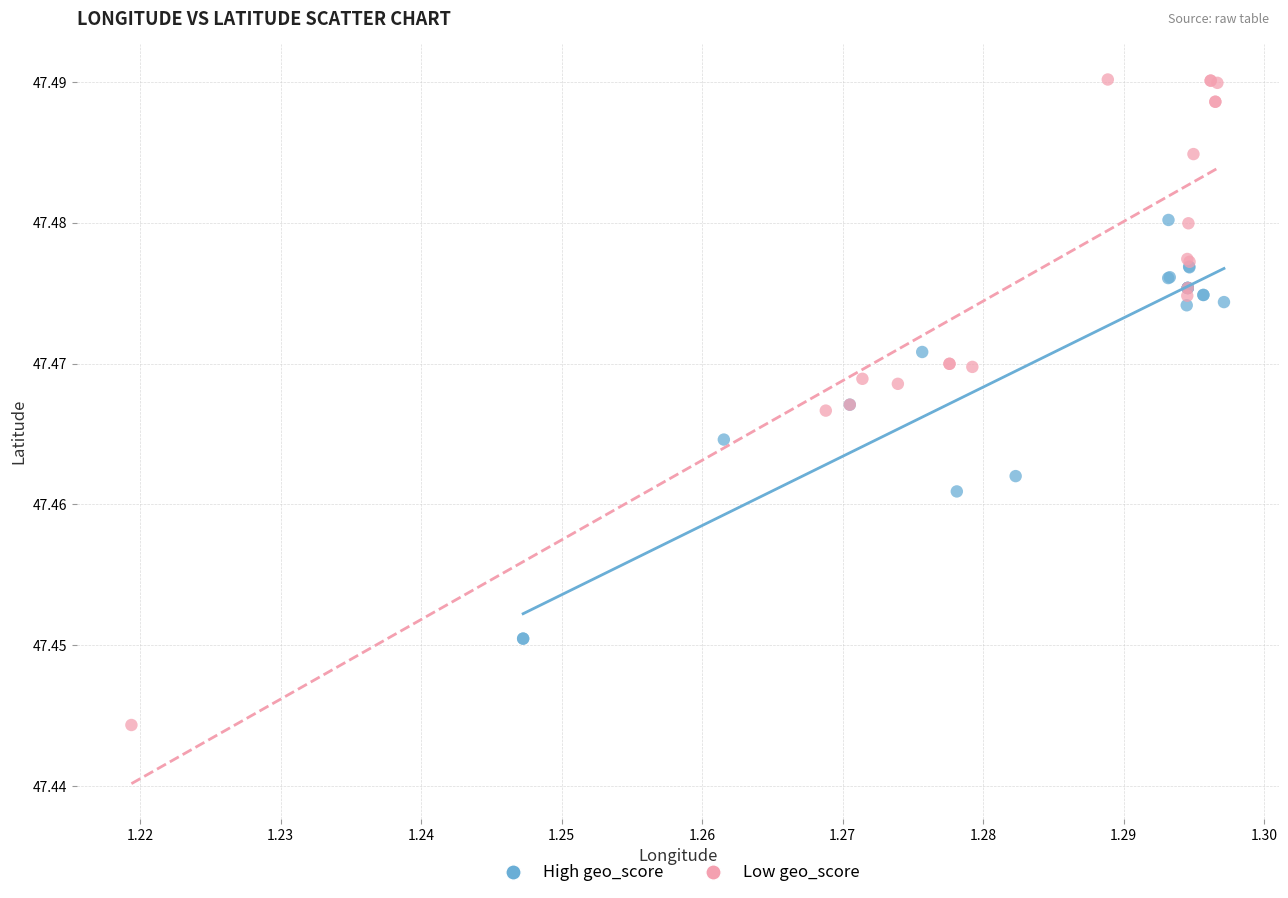

Which series reaches the minimum Y coordinate?

Low geo_score